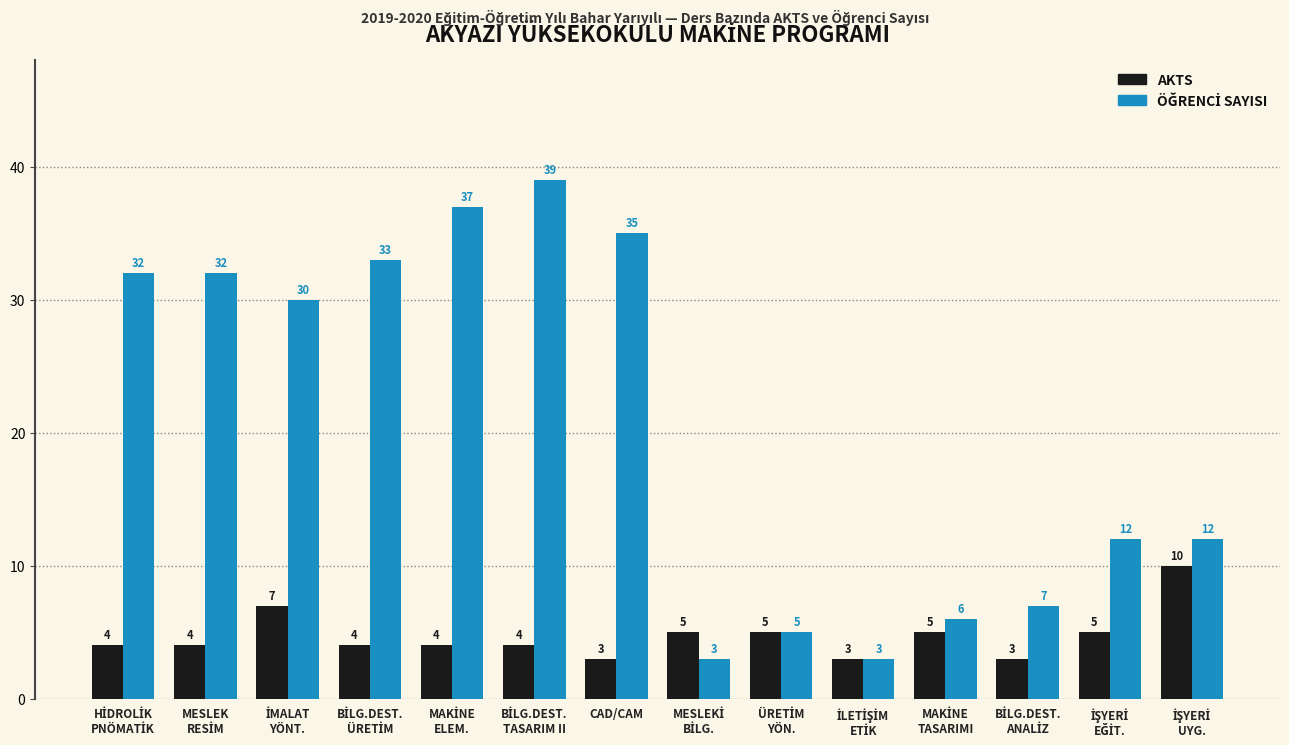

How many AKTS values are between 4 and 5?

9